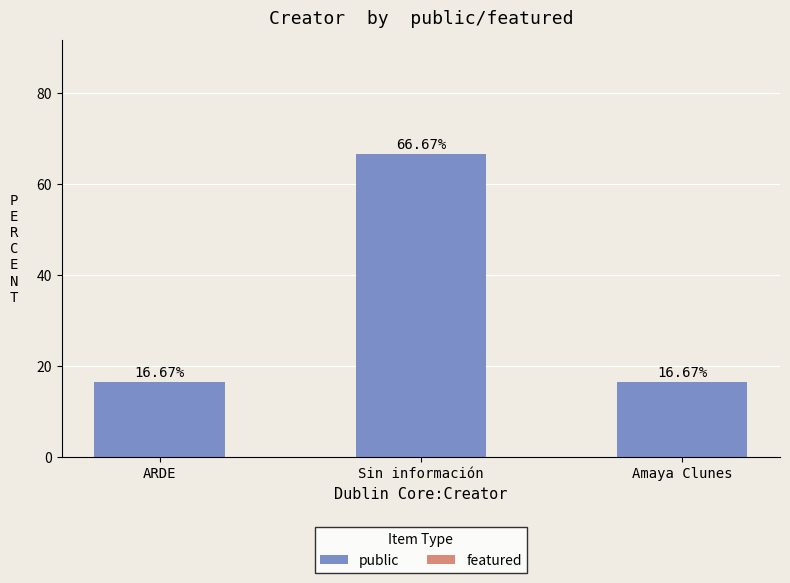

Does the chart contain any negative values?

No